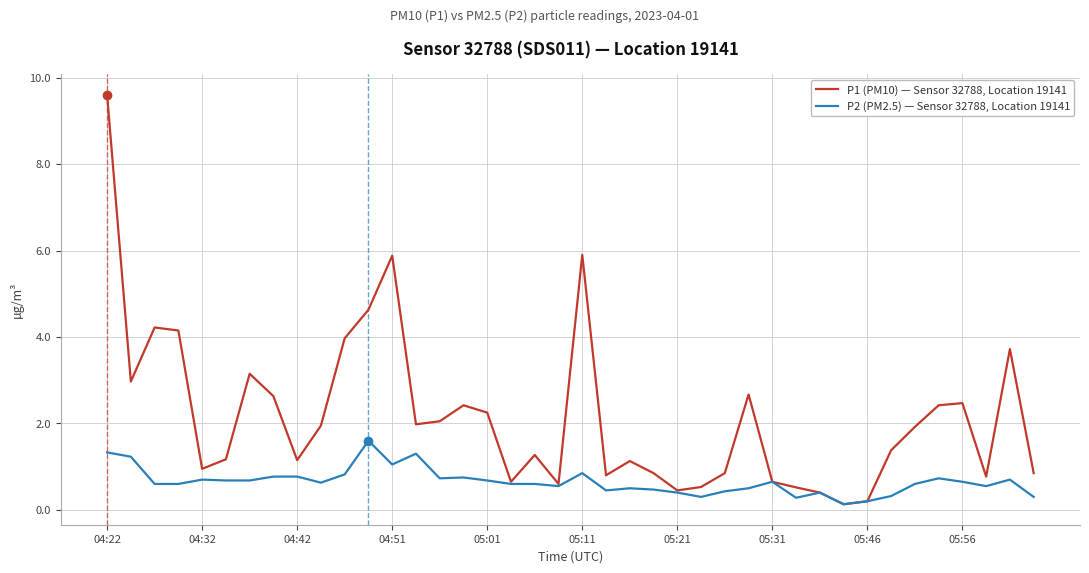

Which series has the widest spread of values?

P1 (PM10) — Sensor 32788, Location 19141